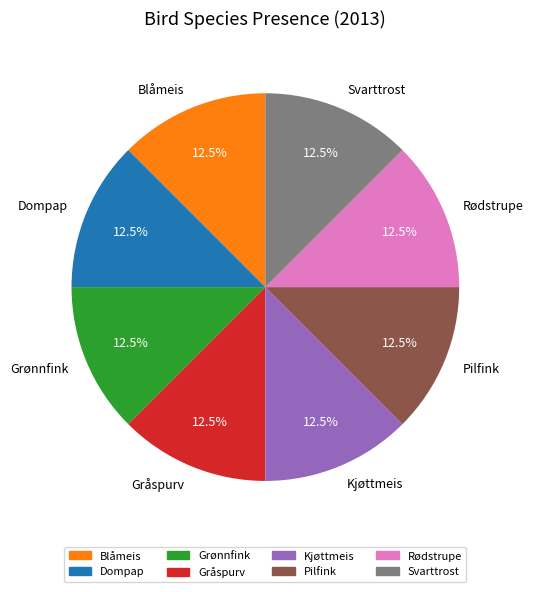

What percentage do Gråspurv and Kjøttmeis together represent?

25.0%